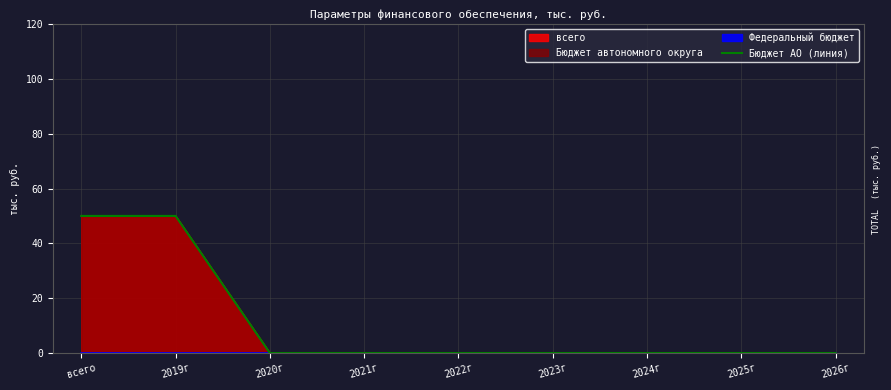

Reading right to left, transcribe all the data shown in this chart.

2026г=0	2025г=0	2024г=0	2023г=0	2022г=0	2021г=0	2020г=0	2019г=50	всего=50